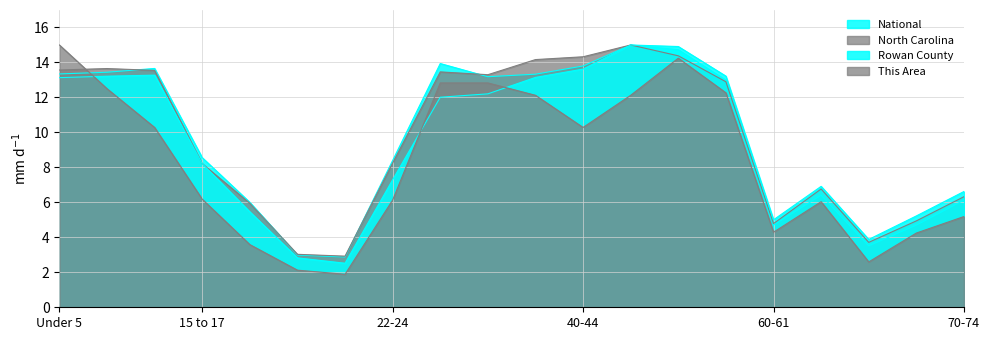

Which series changed the most between 22-24 and 65-66?

National